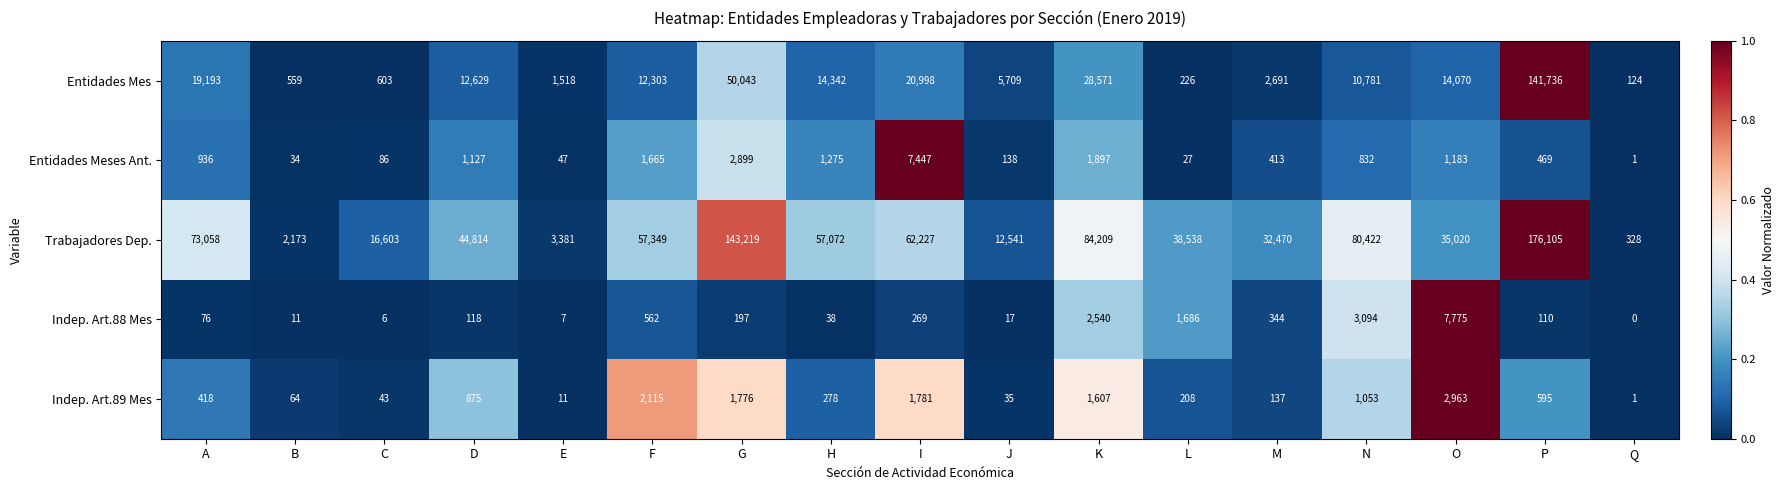

What is the spread (max minus min) of values at M?

32333